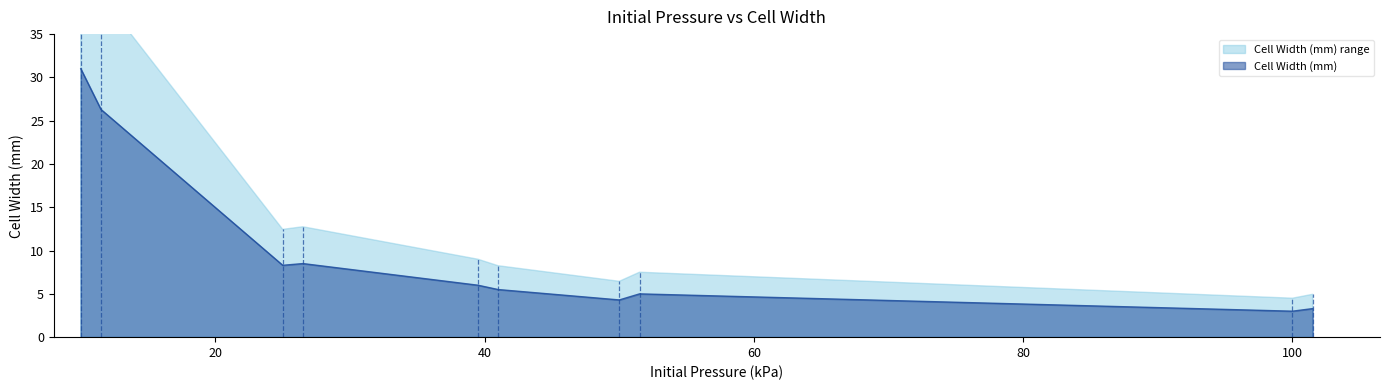

What is the ratio of the value at 39.5 to the value at 25?

0.7